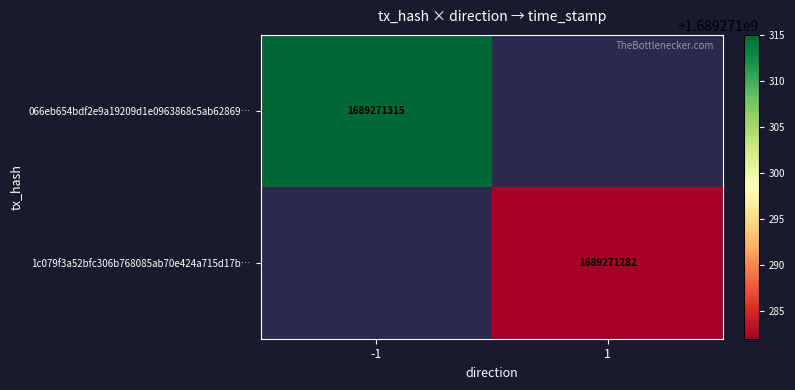

What is the greatest value displayed?

1689271315